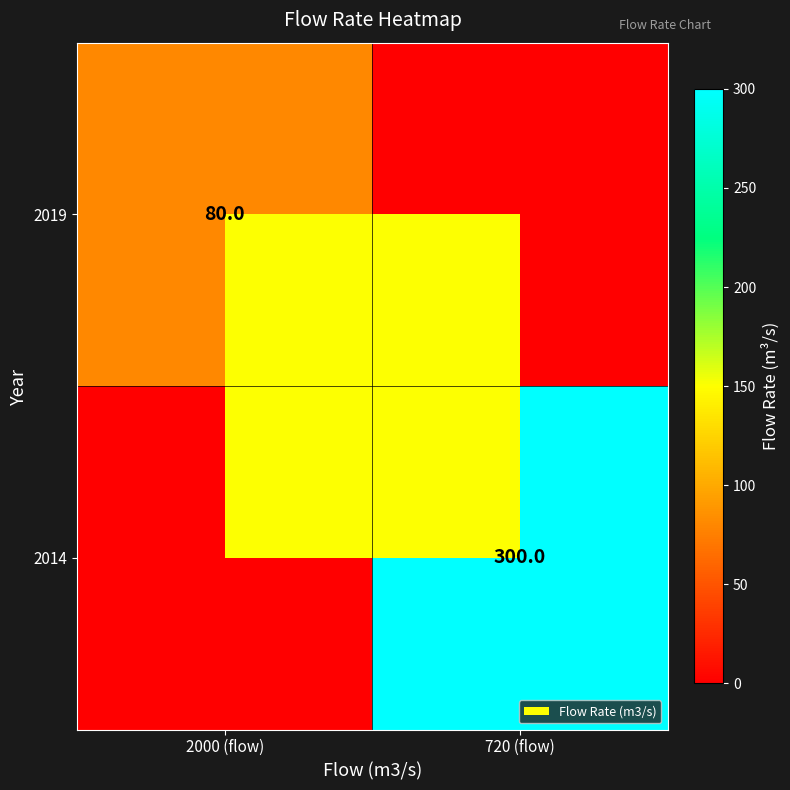

The value of 2014 at 720 (flow) is 300. True or false?

True